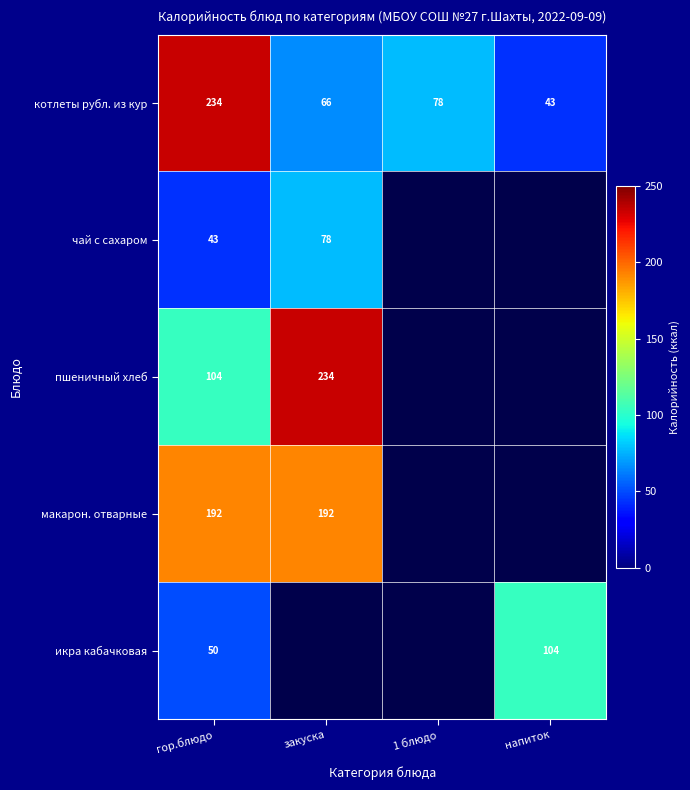

The value of котлеты рубл. из кур at гор.блюдо is 234. True or false?

True